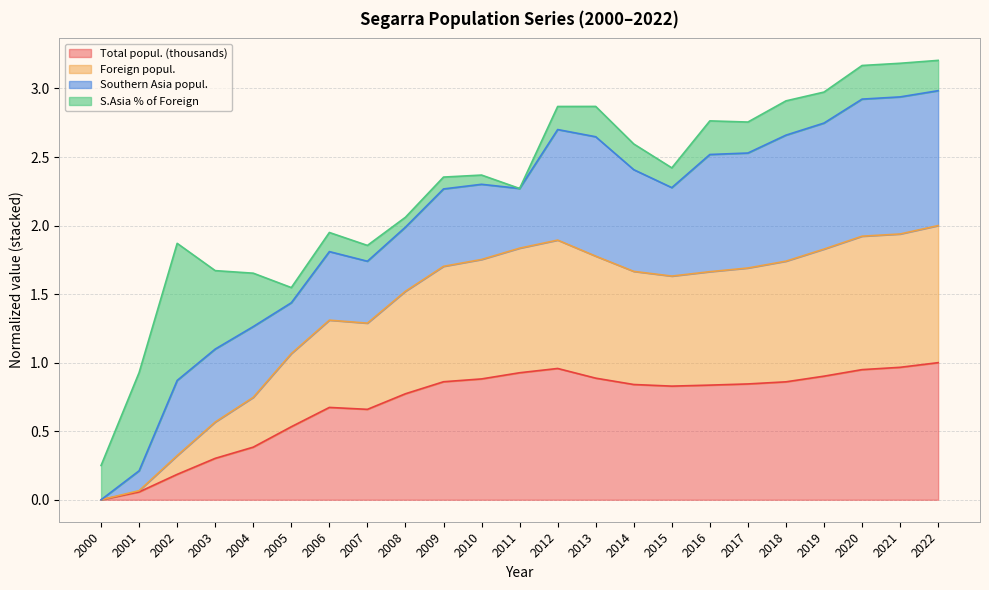

True or false: Total popul. (thousands) has a value of 0.9 at 2009.

True